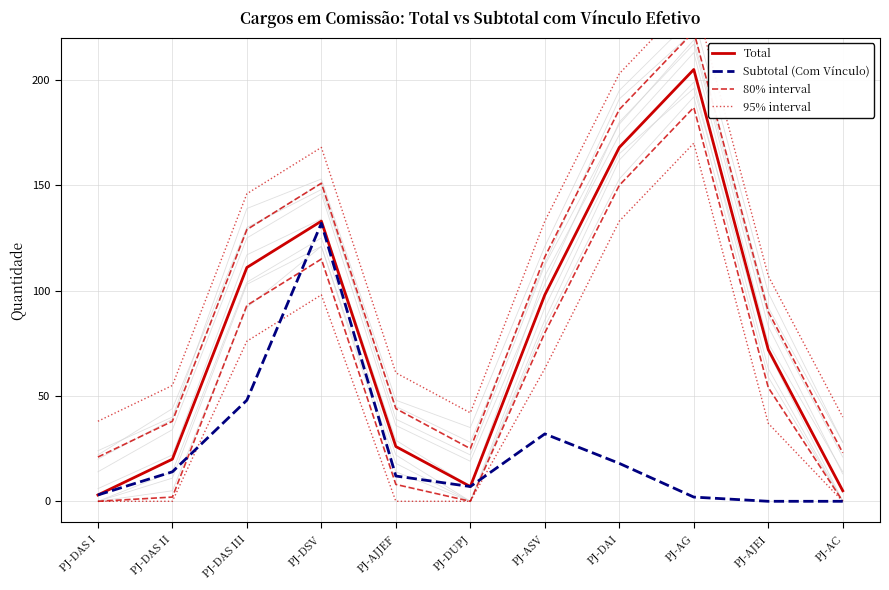

What is the label of the 3rd point from the right?

PJ-AG